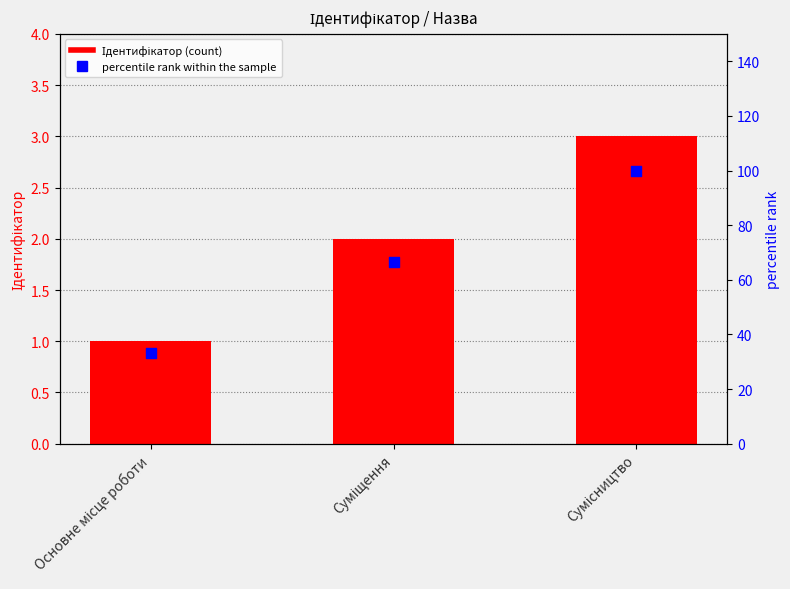

Is the value of Ідентифікатор at Сумісництво greater than the value of percentile rank within the sample at Основне місце роботи?

No